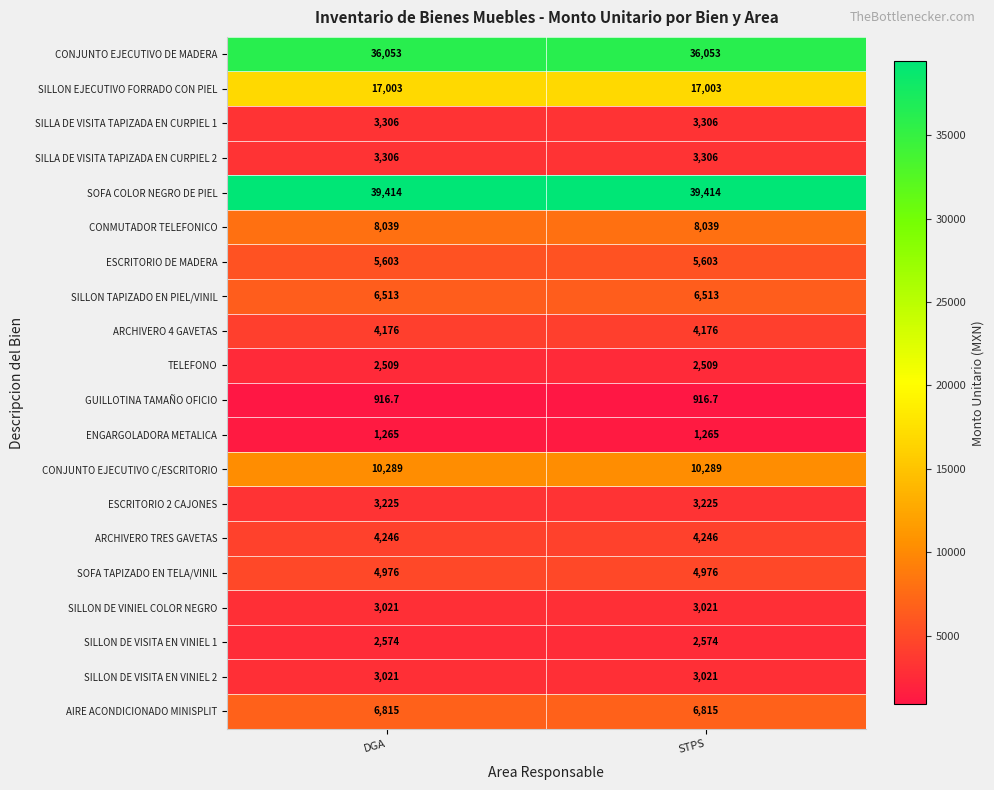

What is the maximum value for SILLA DE VISITA TAPIZADA EN CURPIEL 1?

3306.0